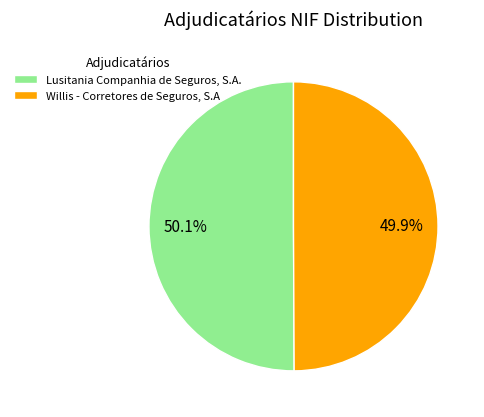

Is there any slice that represents more than half of the pie?

Yes